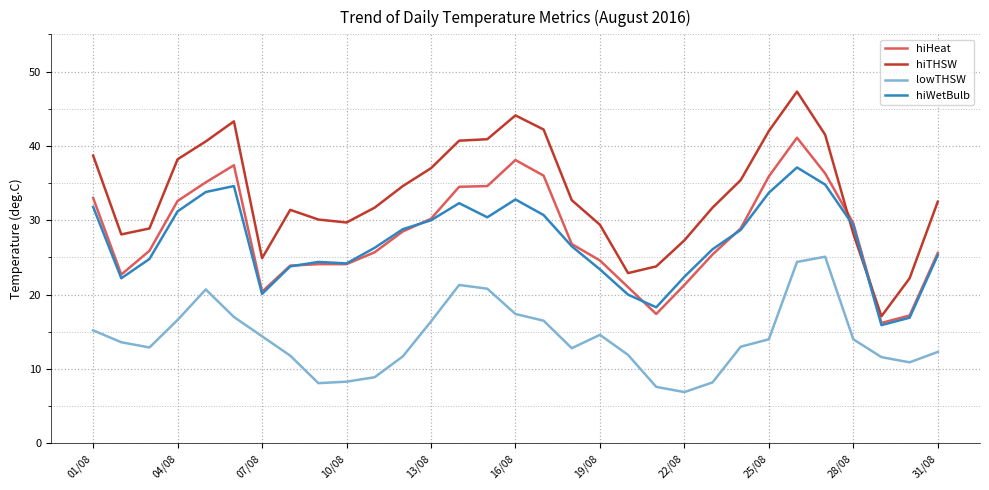

What is the average value of the lowTHSW series?

14.2